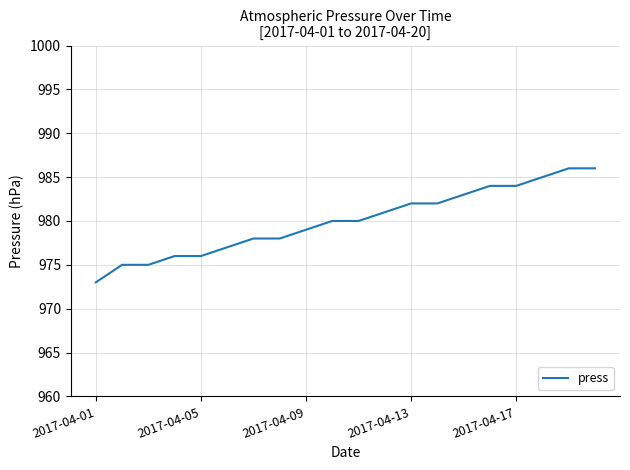

What is the greatest value displayed?

986